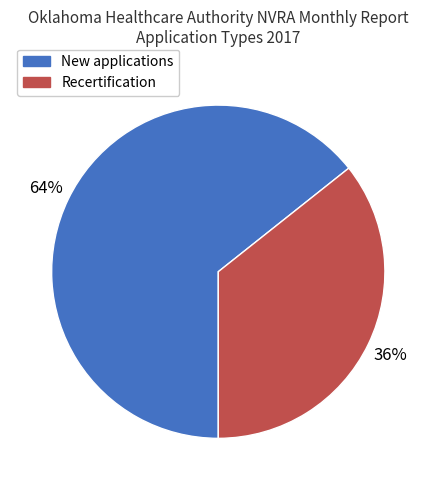

Rank the categories by value from lowest to highest.

Recertification, New applications